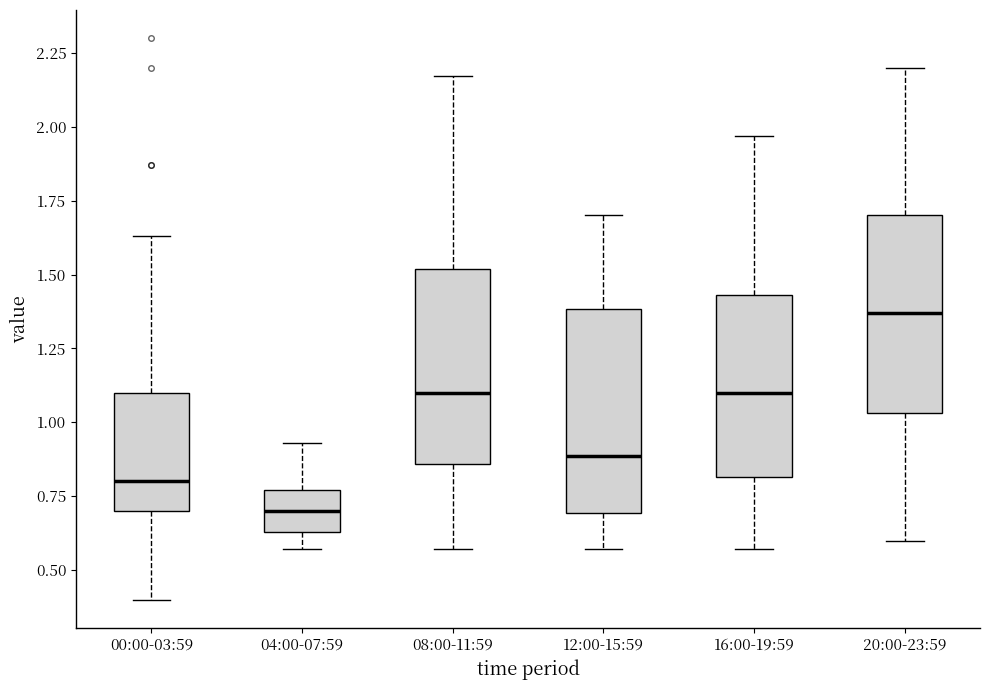

Reading left to right, read every box against the y-axis: the position of its median line, the range the box covers, and the ends of its whiskers. The values are not printed on the chart, so give them approximately, as read against the axis.

00:00-03:59: median 0.80, box 0.70 to 1.10, whiskers 0.40 to 1.65
04:00-07:59: median 0.70, box 0.65 to 0.75, whiskers 0.55 to 0.95
08:00-11:59: median 1.10, box 0.85 to 1.50, whiskers 0.55 to 2.15
12:00-15:59: median 0.90, box 0.70 to 1.40, whiskers 0.55 to 1.70
16:00-19:59: median 1.10, box 0.80 to 1.45, whiskers 0.55 to 1.95
20:00-23:59: median 1.35, box 1.05 to 1.70, whiskers 0.60 to 2.20